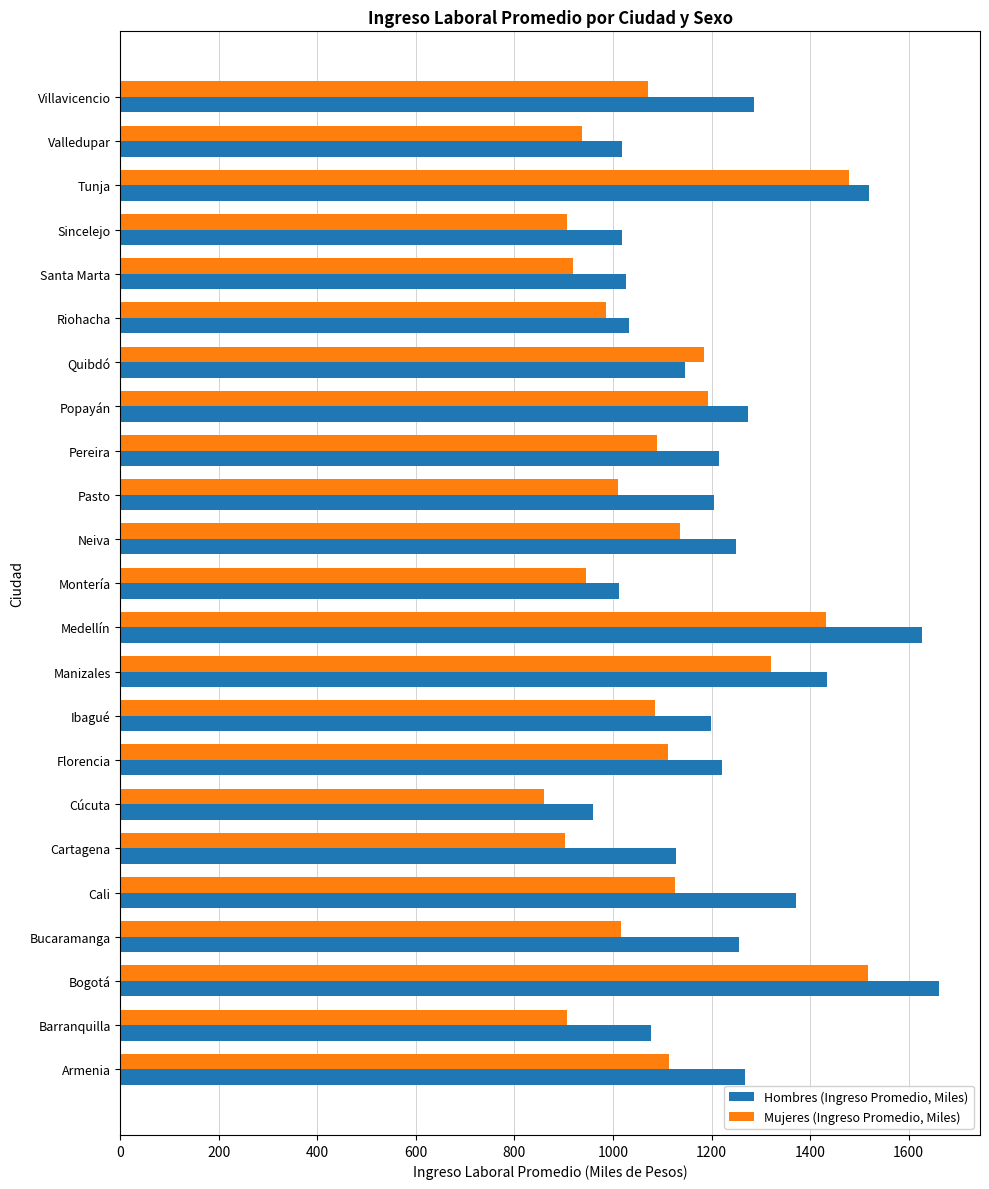

What is the approximate value of Mujeres (Ingreso Promedio, Miles) at Bucaramanga?

1016.7